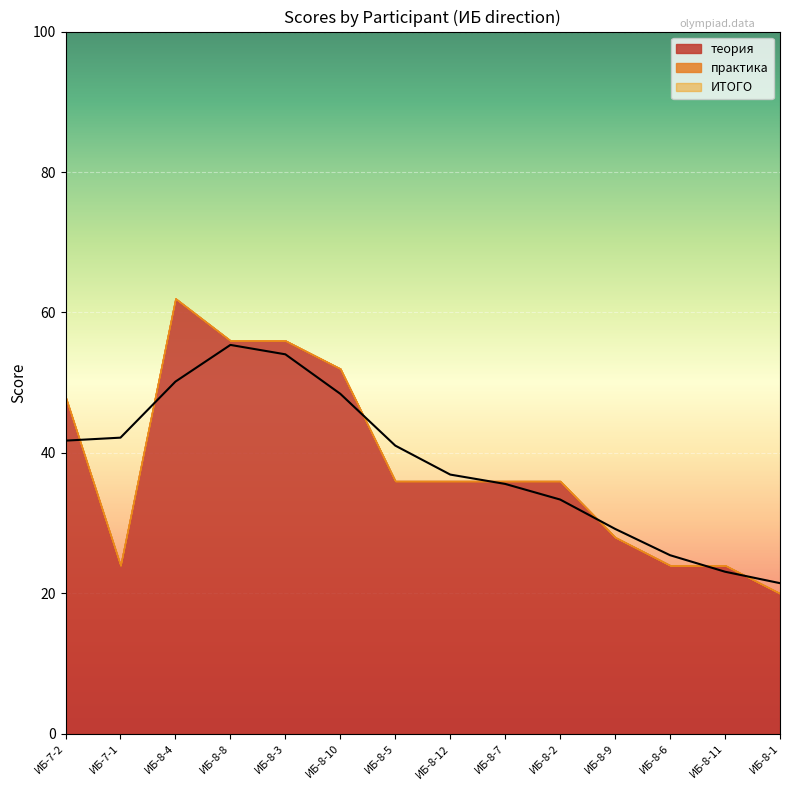

Reading left to right, transcribe all the data shown in this chart.

теория: 48	24	62	56	56	52	36	36	36	36	28	24	24	20
практика: 0	0	0	0	0	0	0	0	0	0	0	0	0	0
ИТОГО: 48	24	62	56	56	52	36	36	36	36	28	24	24	20